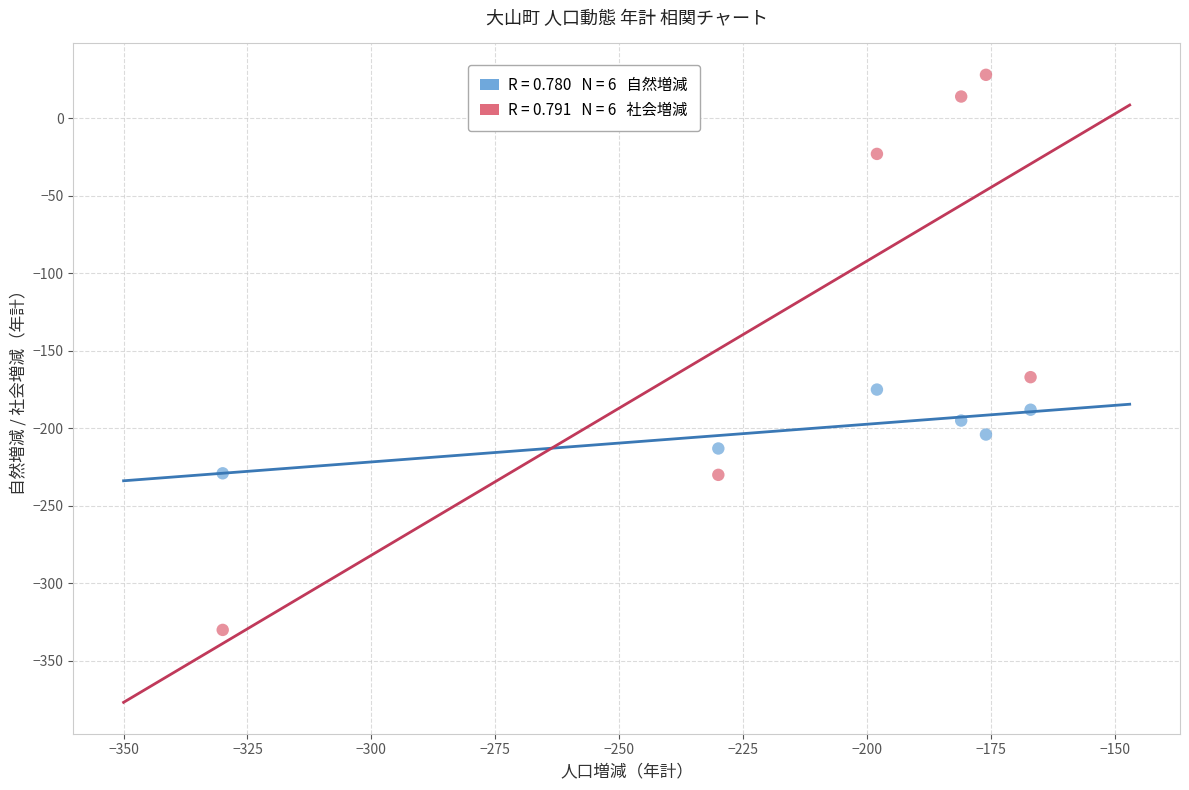

Across all series, what Y value is closest to -151?

-167